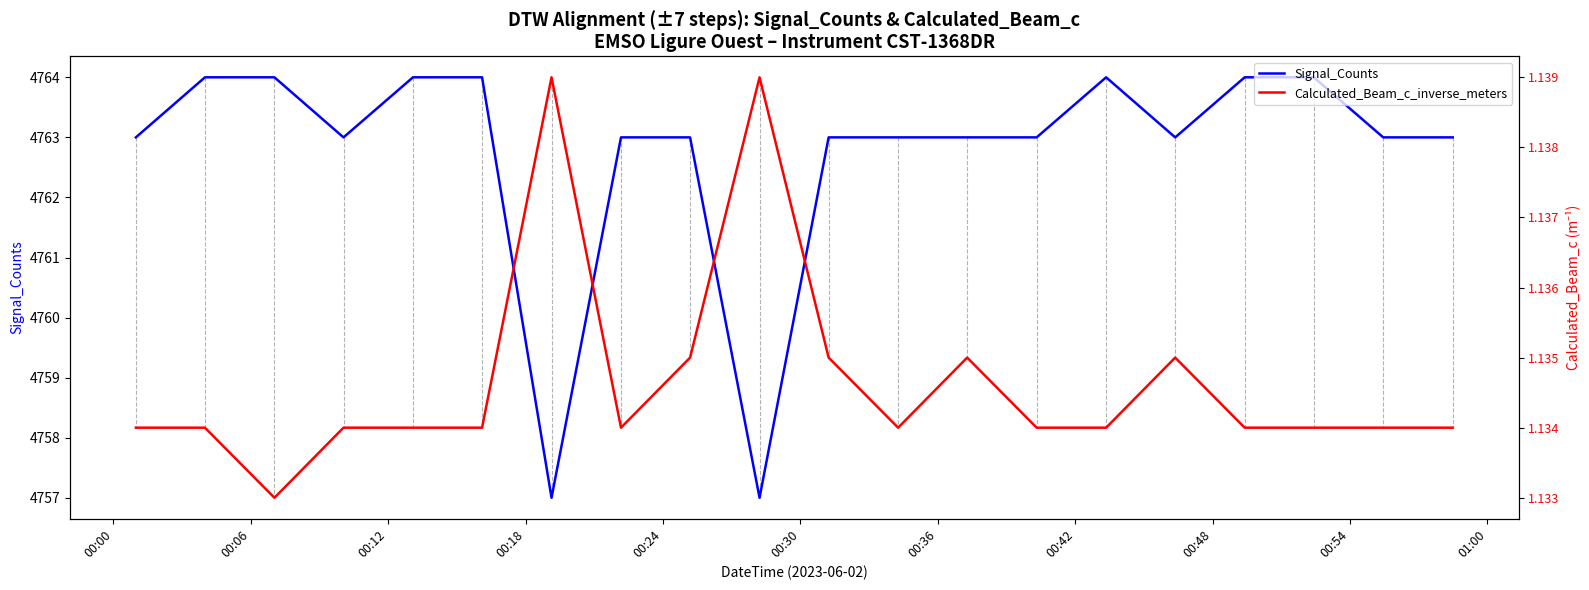

The Signal_Counts series shows 2952.0 at 16. True or false?

False